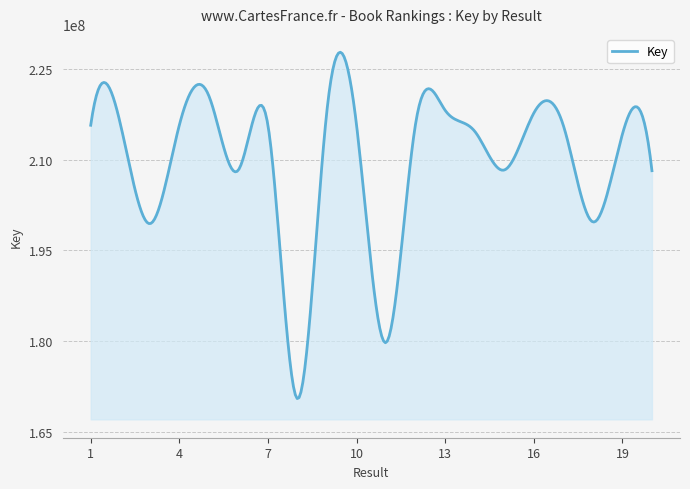

What is the average value?

209606614.7